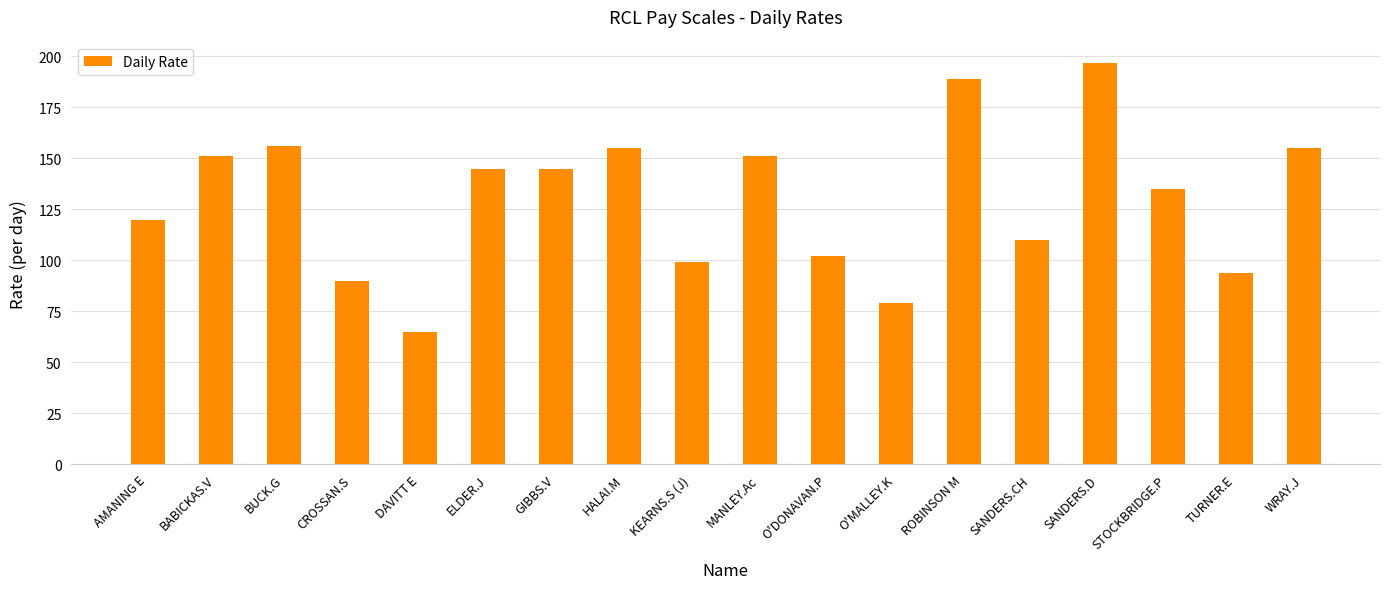

Does the chart contain any negative values?

No